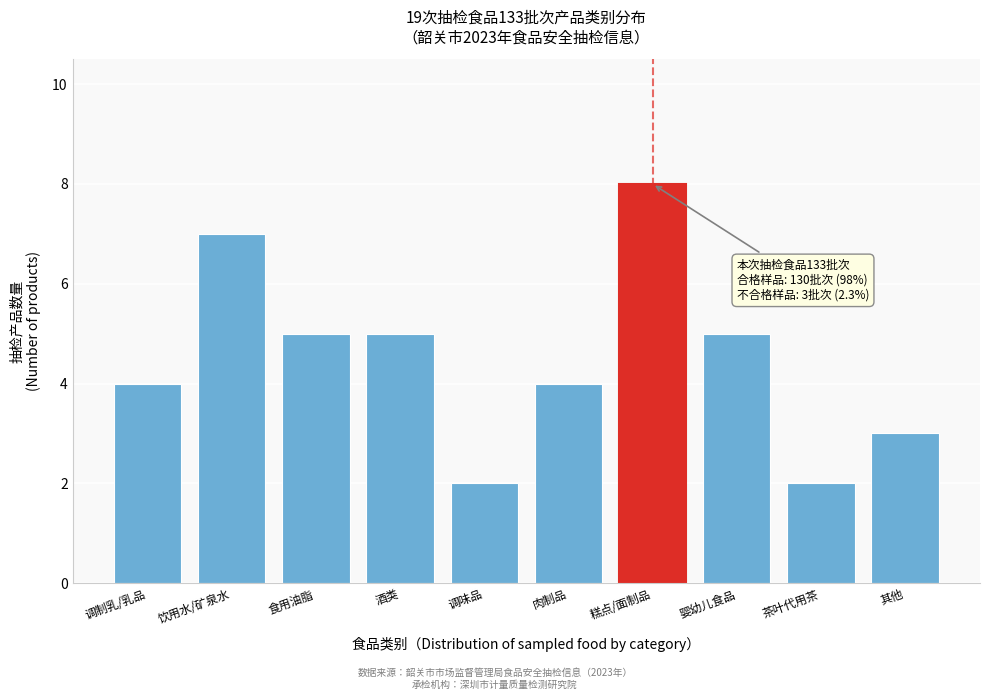

Reading right to left, what are all the values shown in this chart?

3	2	5	8	4	2	5	5	7	4